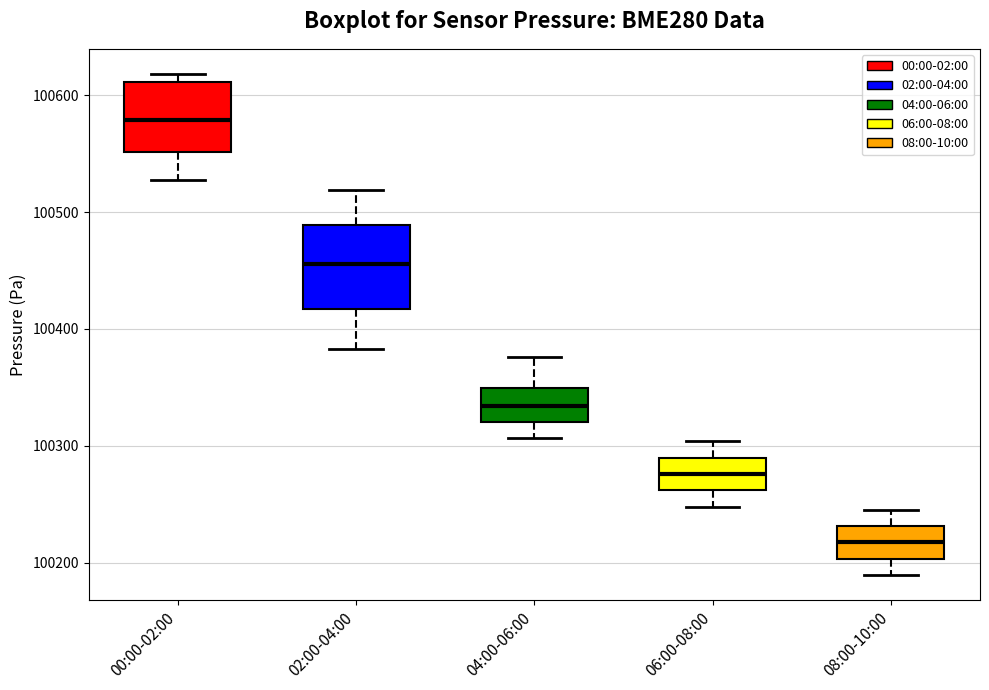

Where does the lower whisker of the box for 04:00-06:00 end on the y-axis? The values are not printed on the chart, so give them approximately, as read against the axis.

100310